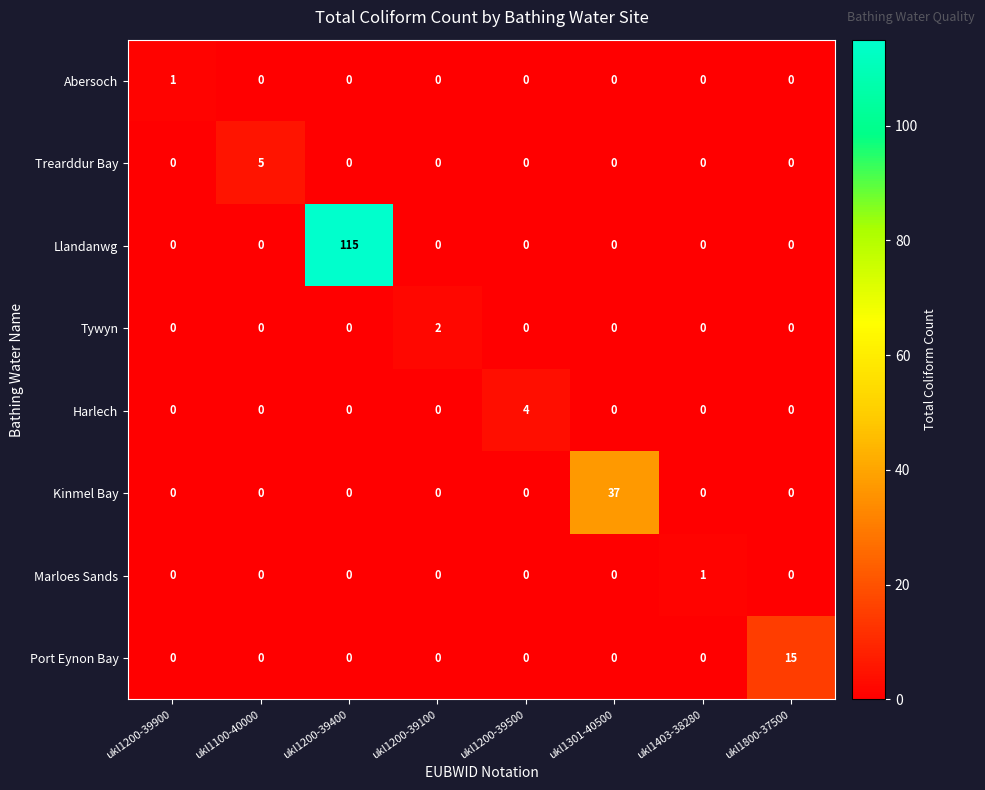

Which series has the largest total across all categories?

Llandanwg